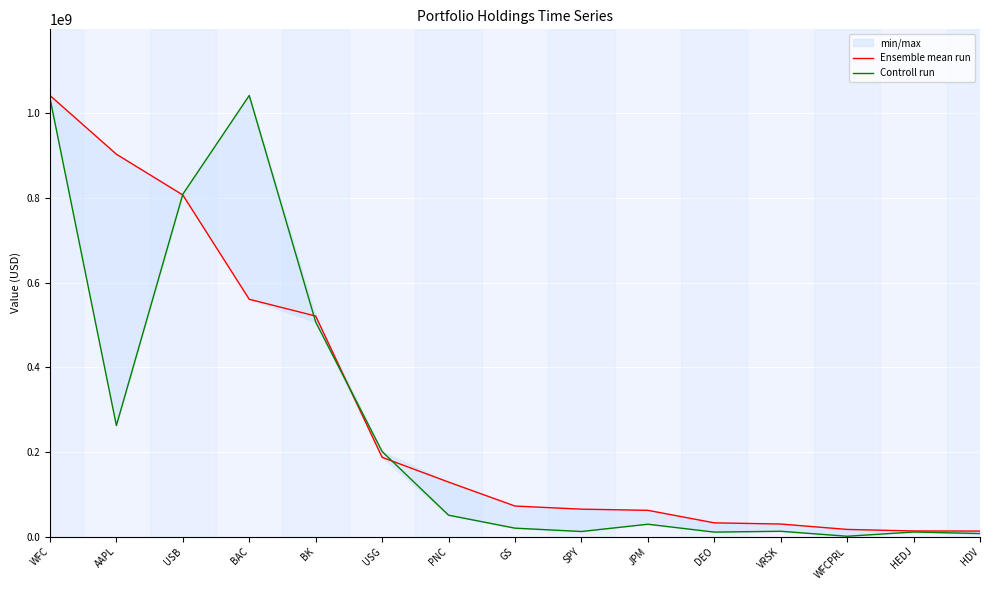

Where is Ensemble mean run nearest to the value 527489000?

BK